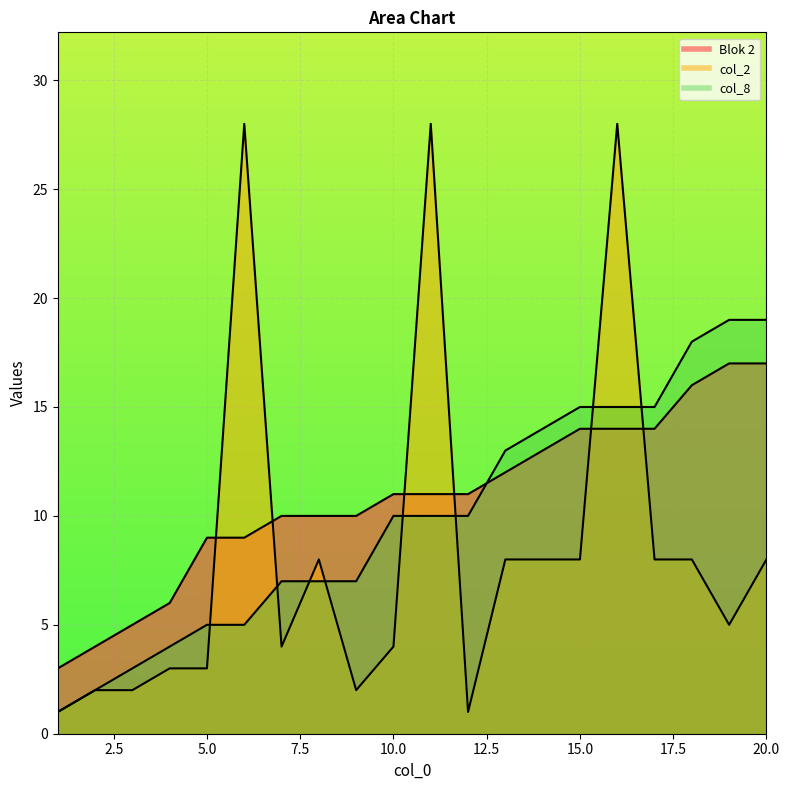

Between 6 and 13, which series saw the biggest shift?

col_2